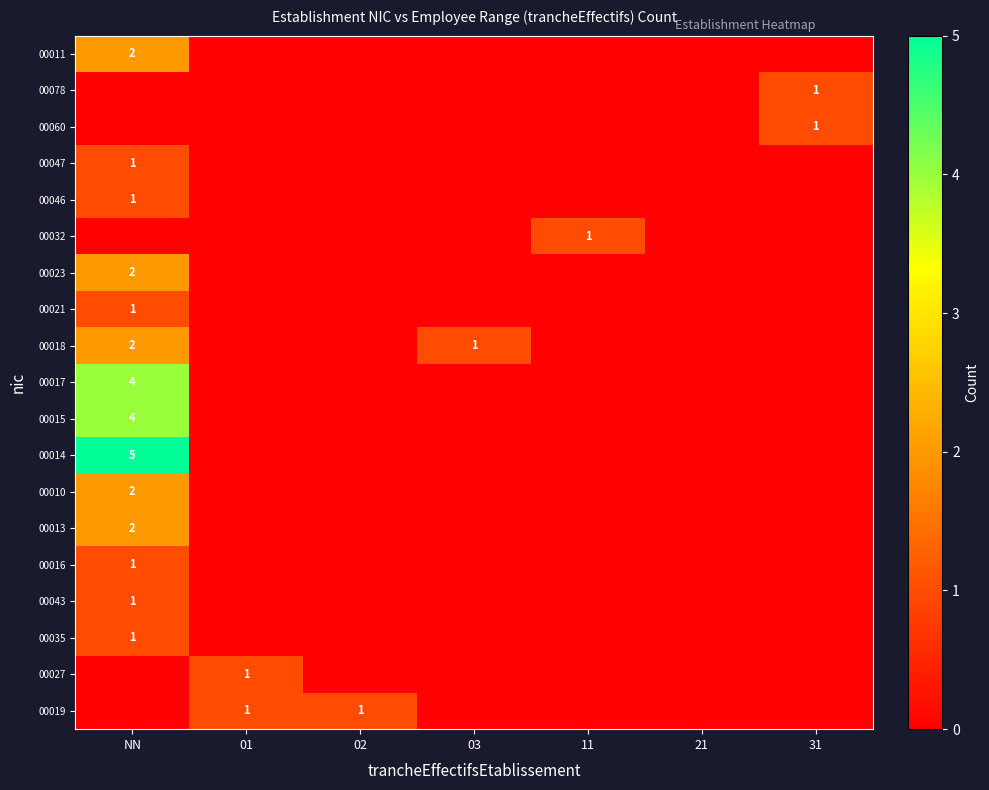

List the labels in order of 00013 value, smallest first.

01, 02, 03, 11, 21, 31, NN